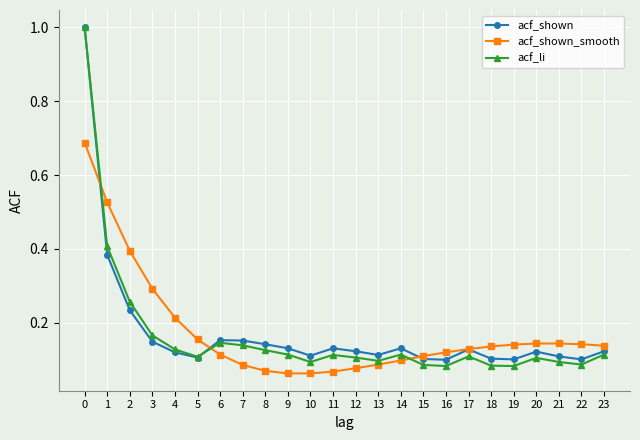

True or false: acf_shown has a value of 0.1 at 23.

True